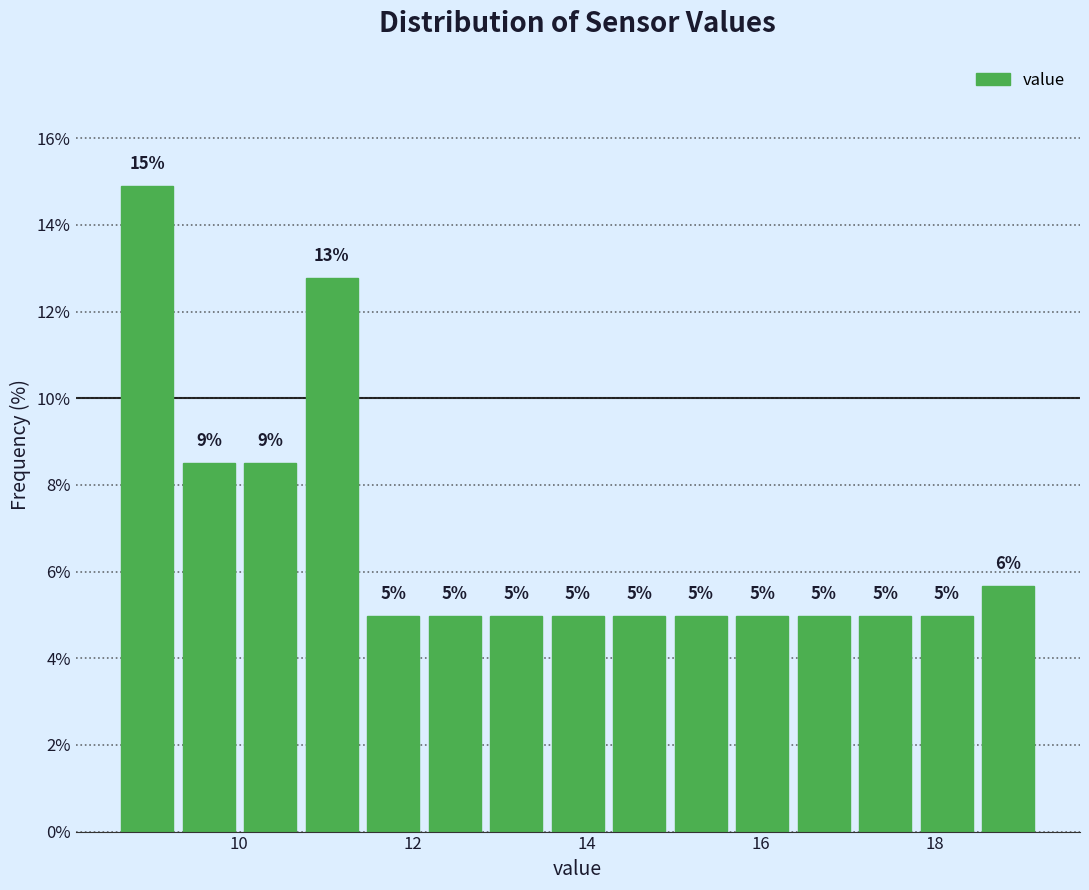

Read against the x-axis, roughly where is the centre of the tallest bar?

9.0